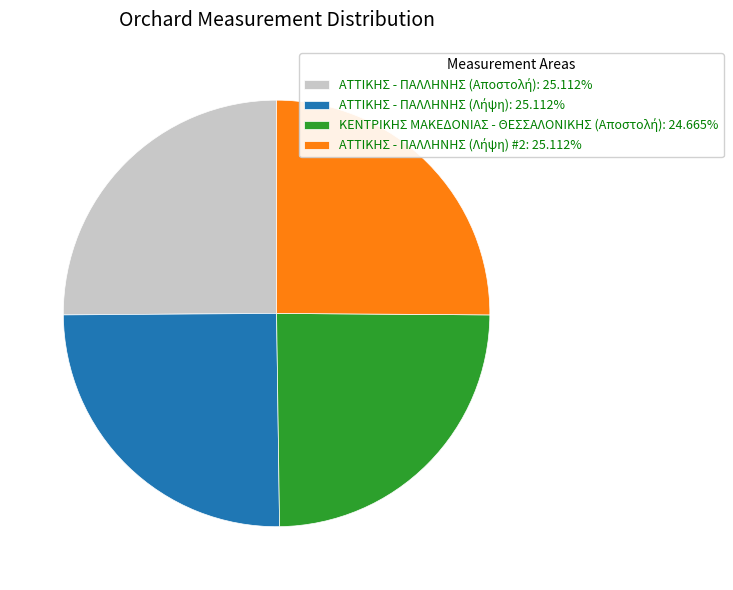

Is there a majority slice in this chart?

No